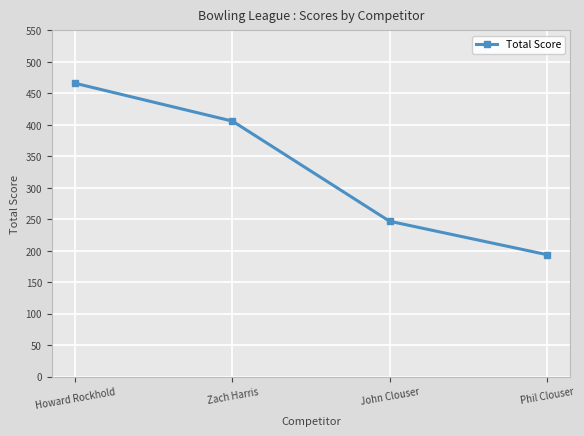

Reading left to right, transcribe all the data shown in this chart.

Howard Rockhold=466	Zach Harris=406	John Clouser=247	Phil Clouser=194